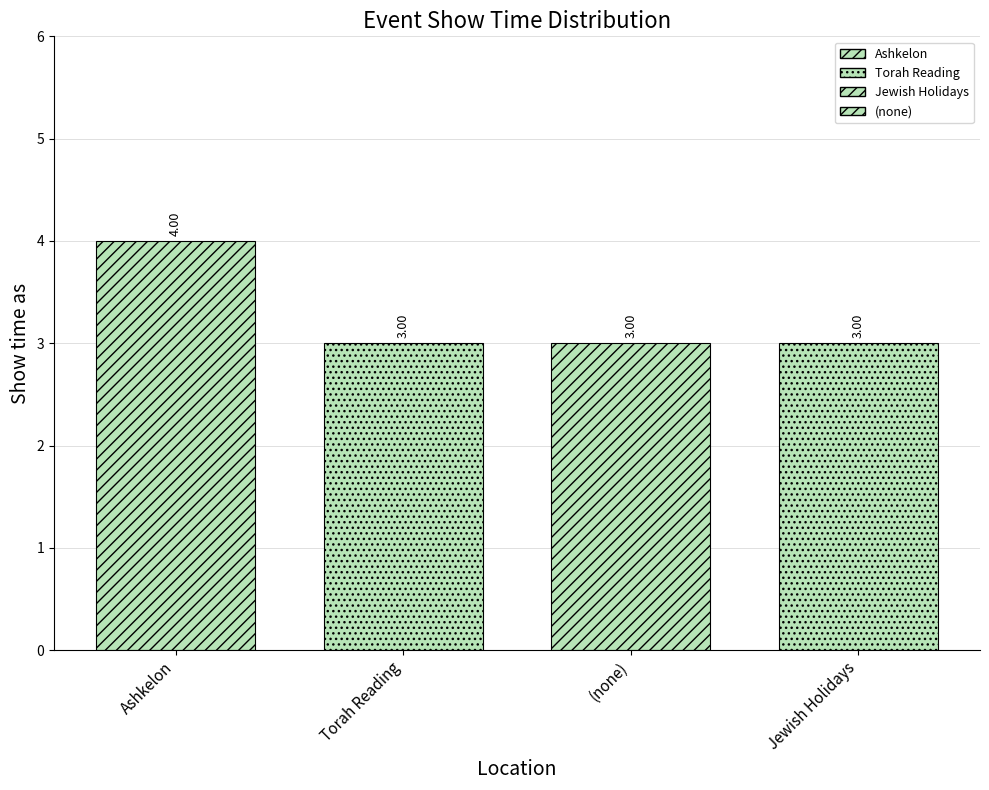

Are the bars grouped side by side (vs. stacked)?

Yes